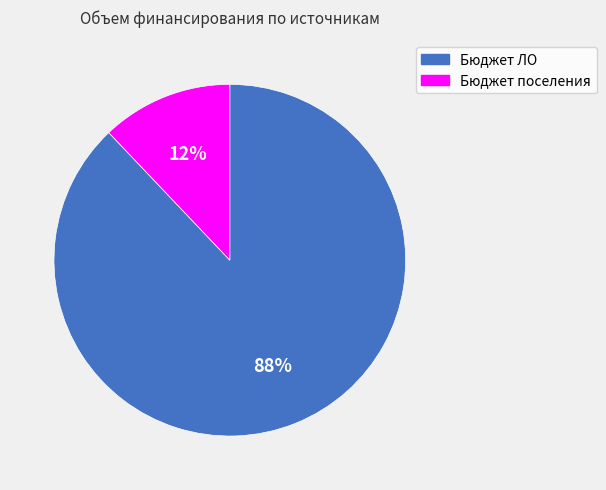

How many segments does this pie chart have?

2